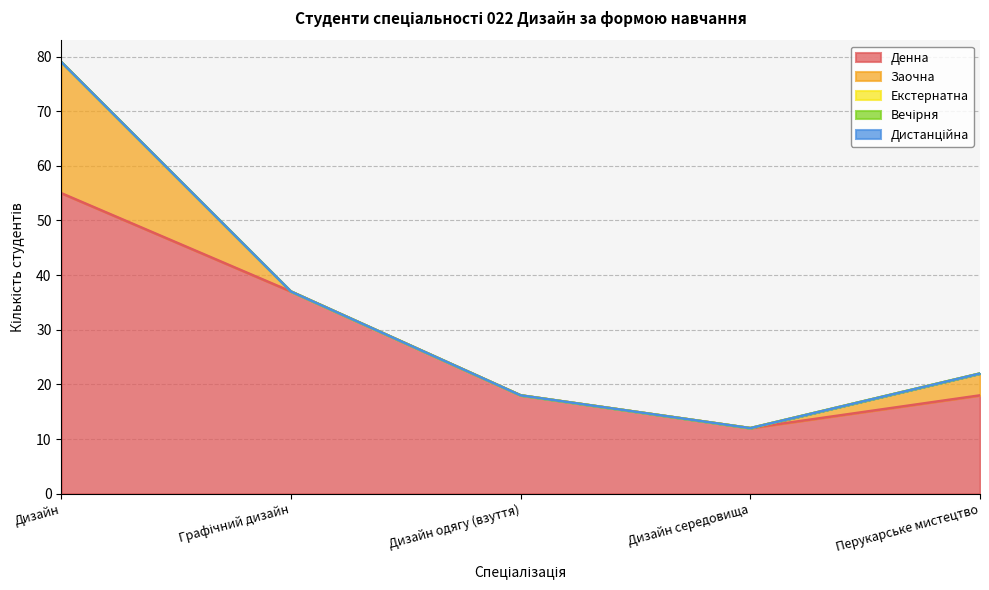

True or false: Денна and Заочна cross at least once.

False